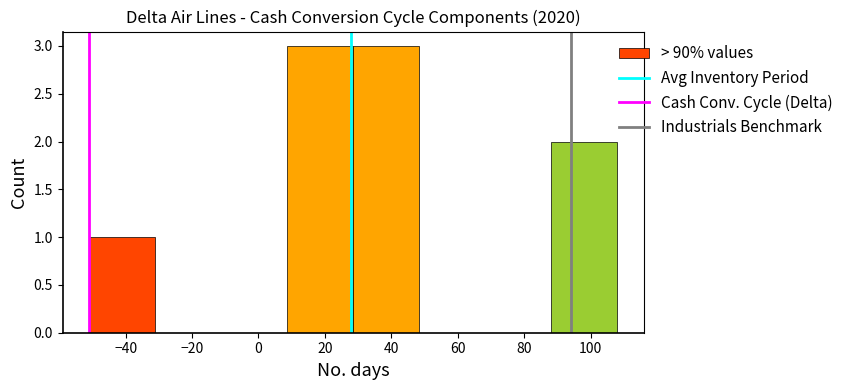

How tall is the bar that spans -50 to -32 on the x-axis? Neither the bar edges nor the heights are printed on the chart, so give them approximately, as read against the axes.

1